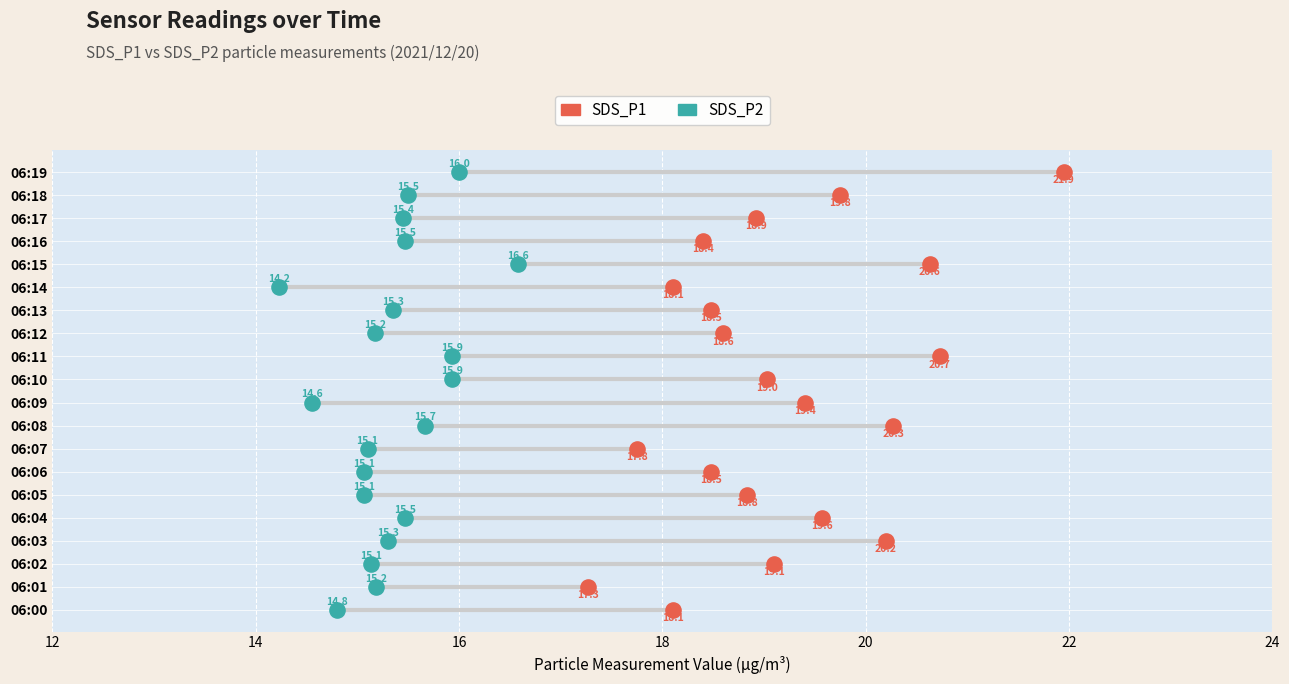

Which series contains the highest Y value?

SDS_P1